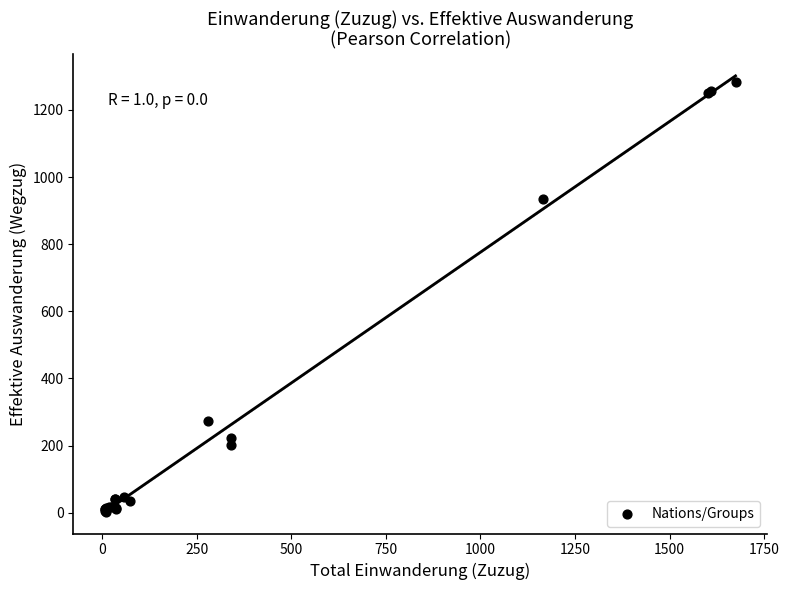

What Y value in the scatter plot is closest to 643?

934